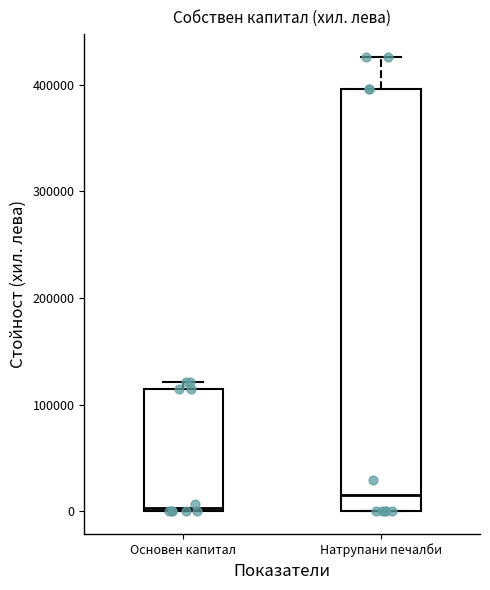

Where is the upper edge of the box for Основен капитал on the y-axis? The values are not printed on the chart, so give them approximately, as read against the axis.

120000